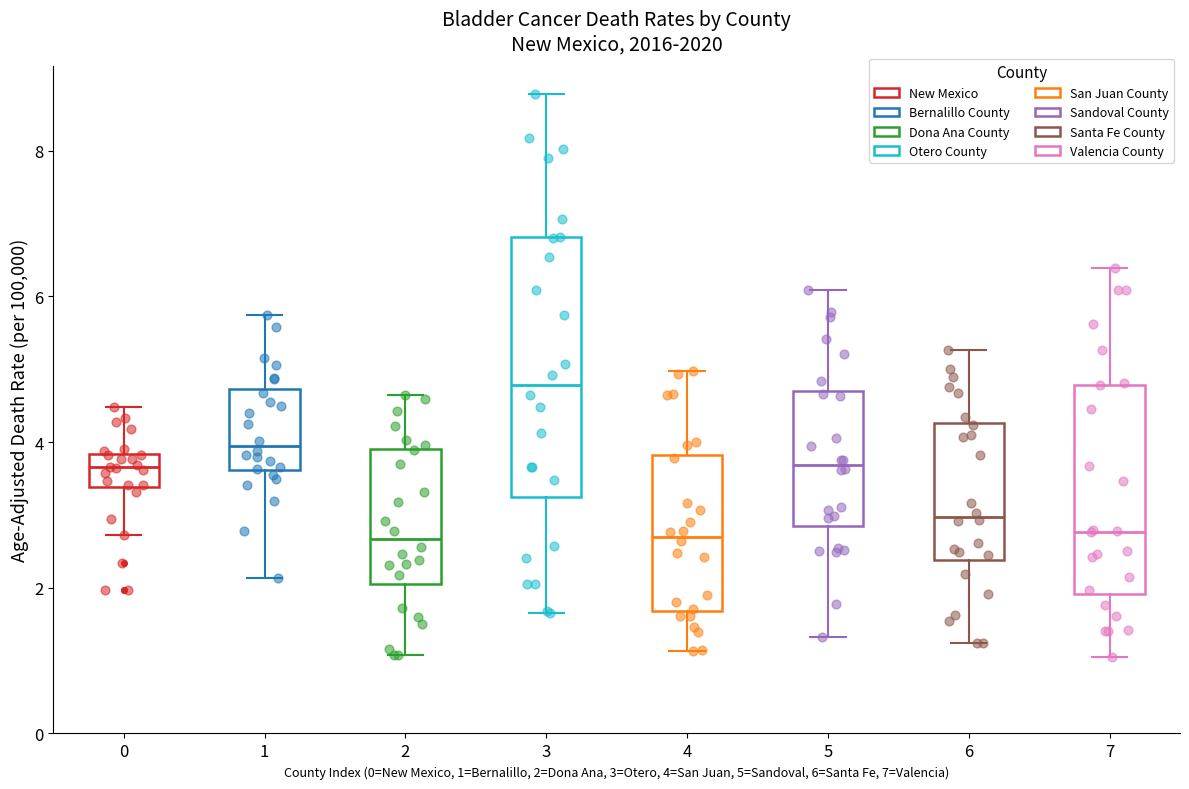

Which box is the tallest, from its lower edge to its upper edge?

3